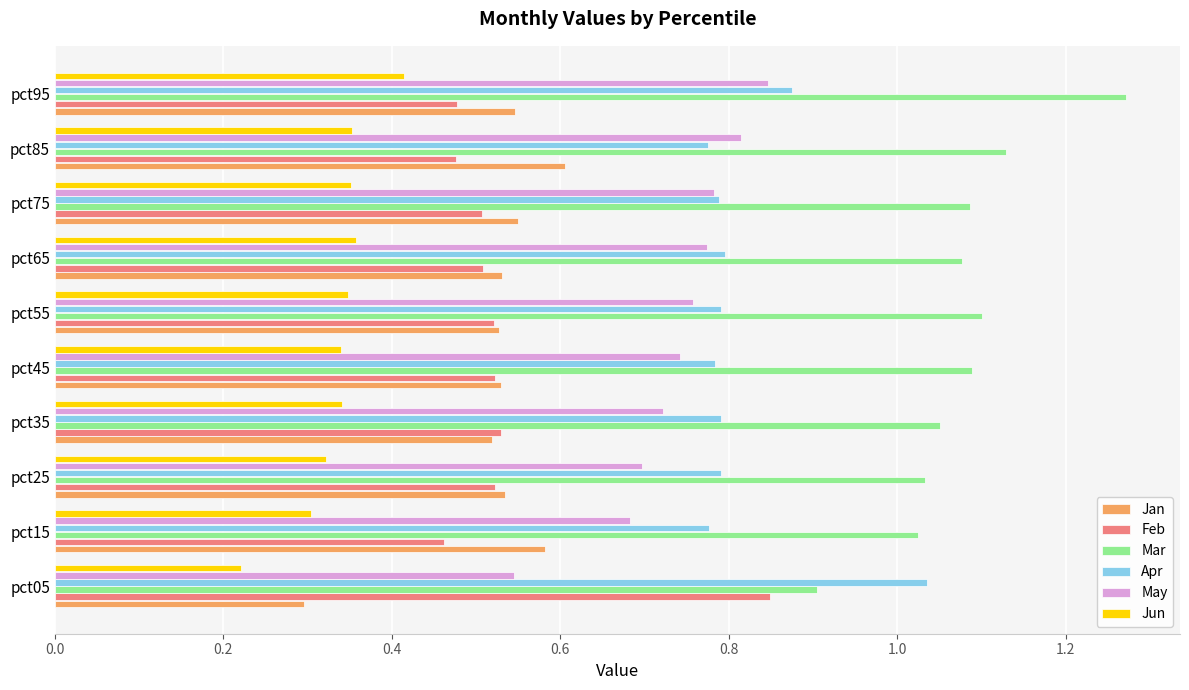

The value of Mar at pct75 is 0.6. True or false?

False